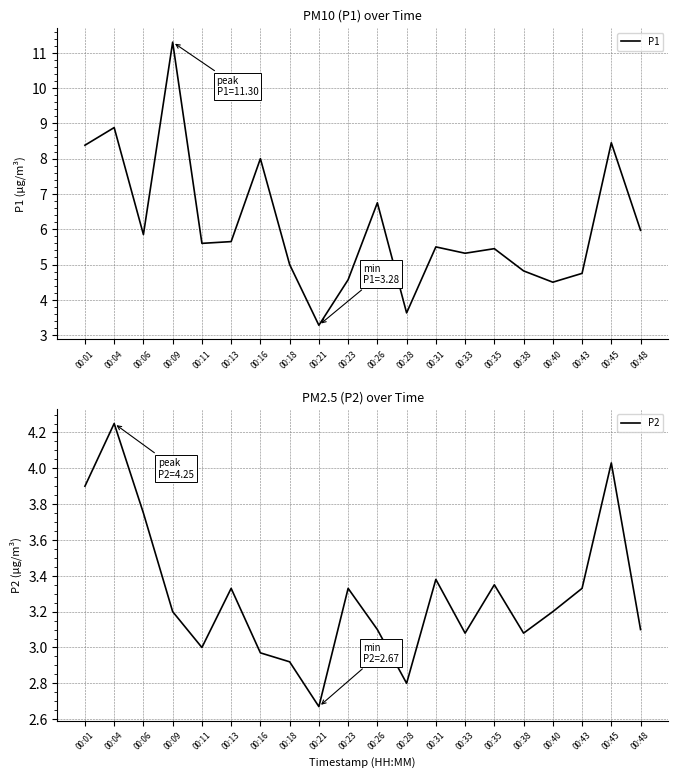

Which series has the largest range (max minus min)?

P1